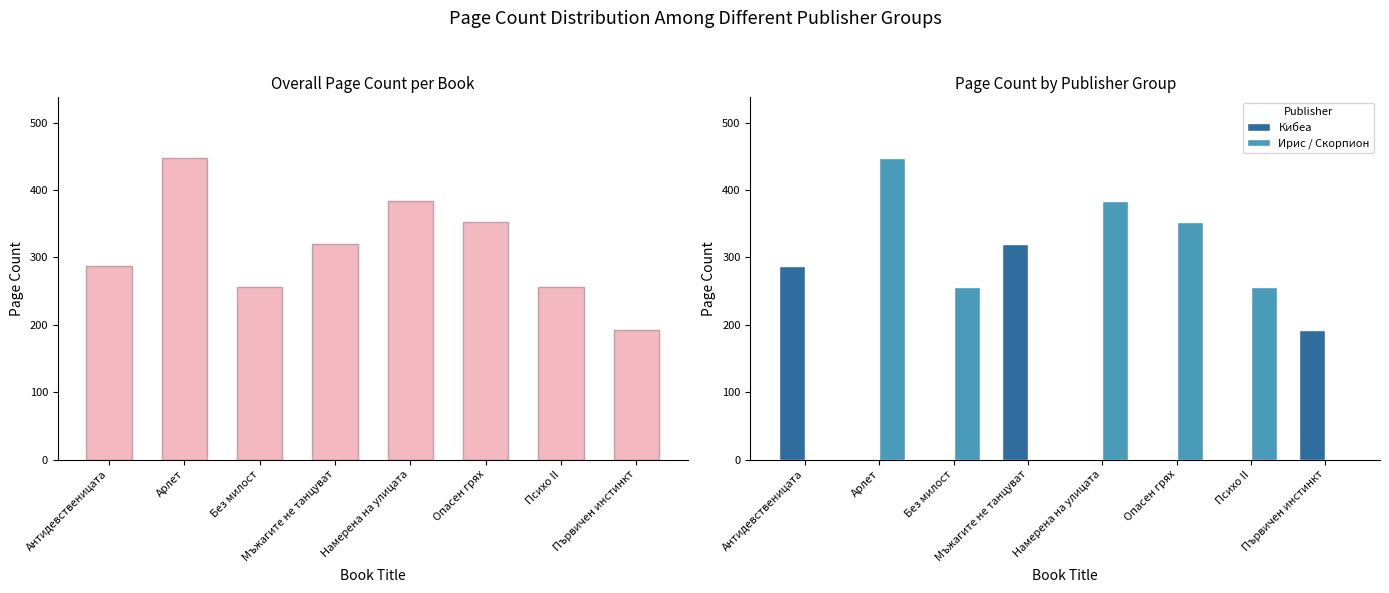

Where is Ирис / Скорпион nearest to the value 224?

Без милост